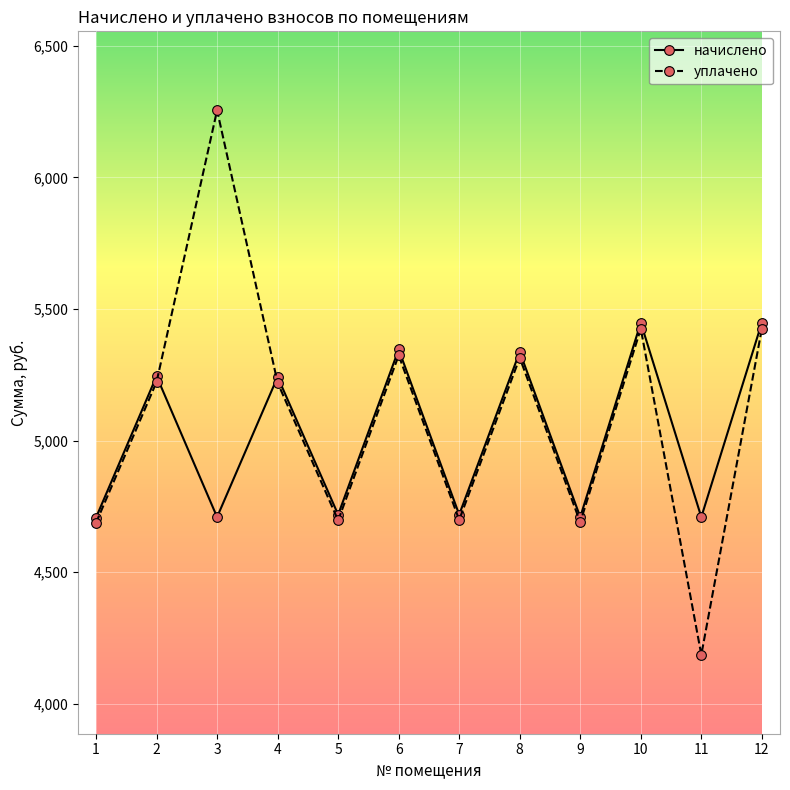

The value of начислено at 1 is 4707.4. True or false?

True